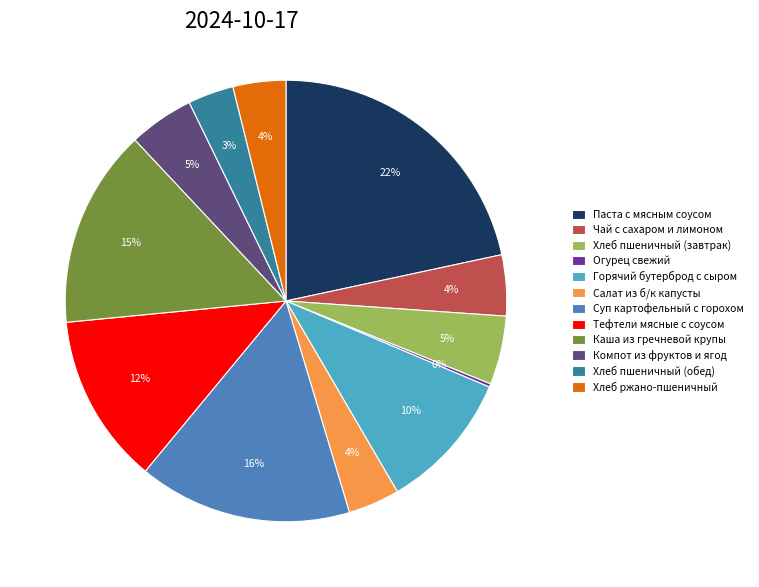

Does Хлеб ржано-пшеничный account for over 50% of the chart?

No